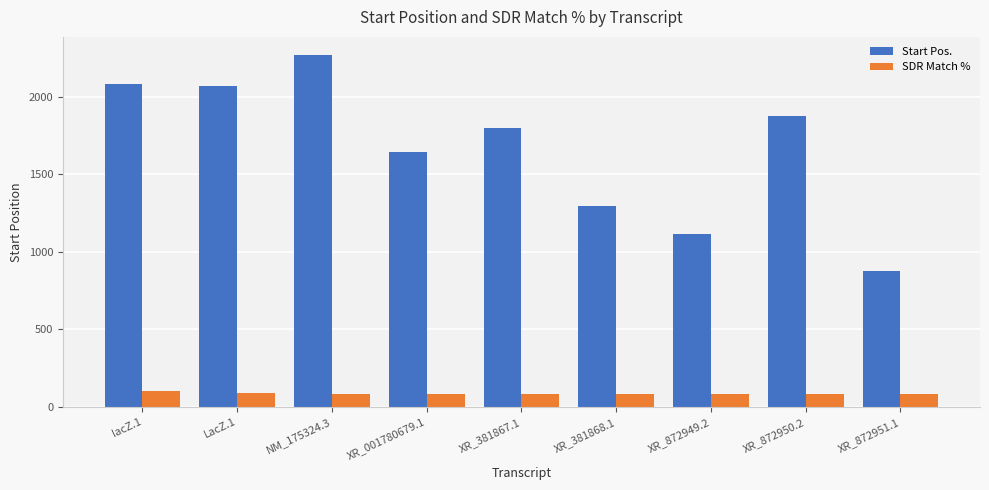

What is the difference between the second highest and minimum values in the Start Pos. series?

1206